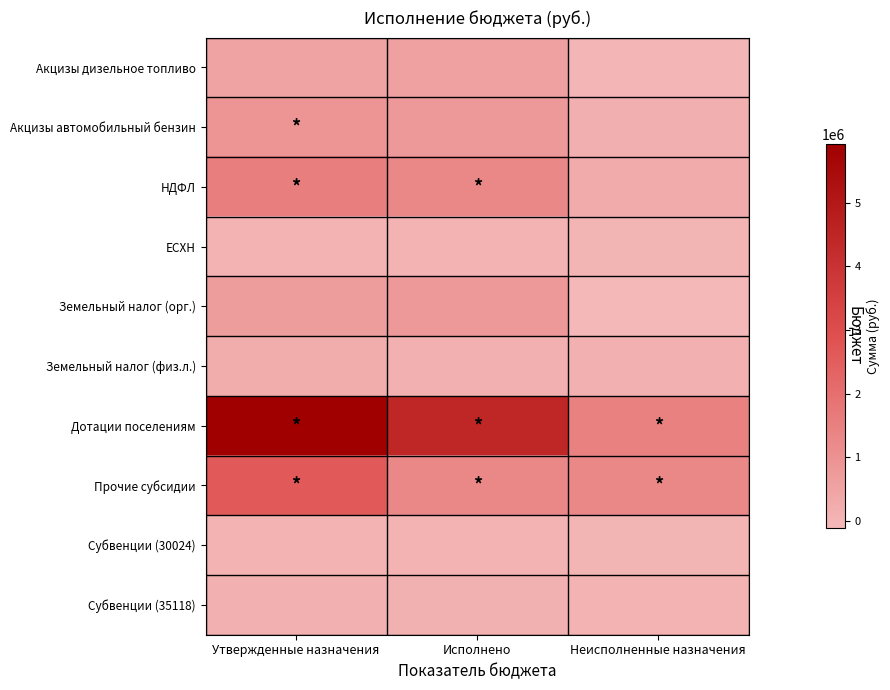

Reading left to right, extract all data points from this chart.

Акцизы дизельное топливо: Утвержденные назначения=504321.8	Исполнено=529148.5	Неисполненные назначения=-24826.7
Акцизы автомобильный бензин: Утвержденные назначения=921818.0	Исполнено=785135.9	Неисполненные назначения=136682.1
НДФЛ: Утвержденные назначения=1566000.0	Исполнено=1312648.9	Неисполненные назначения=253351.1
ЕСХН: Утвержденные назначения=49000.0	Исполнено=47855.0	Неисполненные назначения=1145.0
Земельный налог (орг.): Утвержденные назначения=665000.0	Исполнено=771062.6	Неисполненные назначения=-106062.6
Земельный налог (физ.л.): Утвержденные назначения=240000.0	Исполнено=126905.4	Неисполненные назначения=113094.6
Дотации поселениям: Утвержденные назначения=5915020.0	Исполнено=4444910.0	Неисполненные назначения=1470110.0
Прочие субсидии: Утвержденные назначения=2638600.0	Исполнено=1316495.3	Неисполненные назначения=1322104.7
Субвенции (30024): Утвержденные назначения=34300.0	Исполнено=23520.0	Неисполненные назначения=10780.0
Субвенции (35118): Утвержденные назначения=113800.0	Исполнено=88484.4	Неисполненные назначения=25315.6